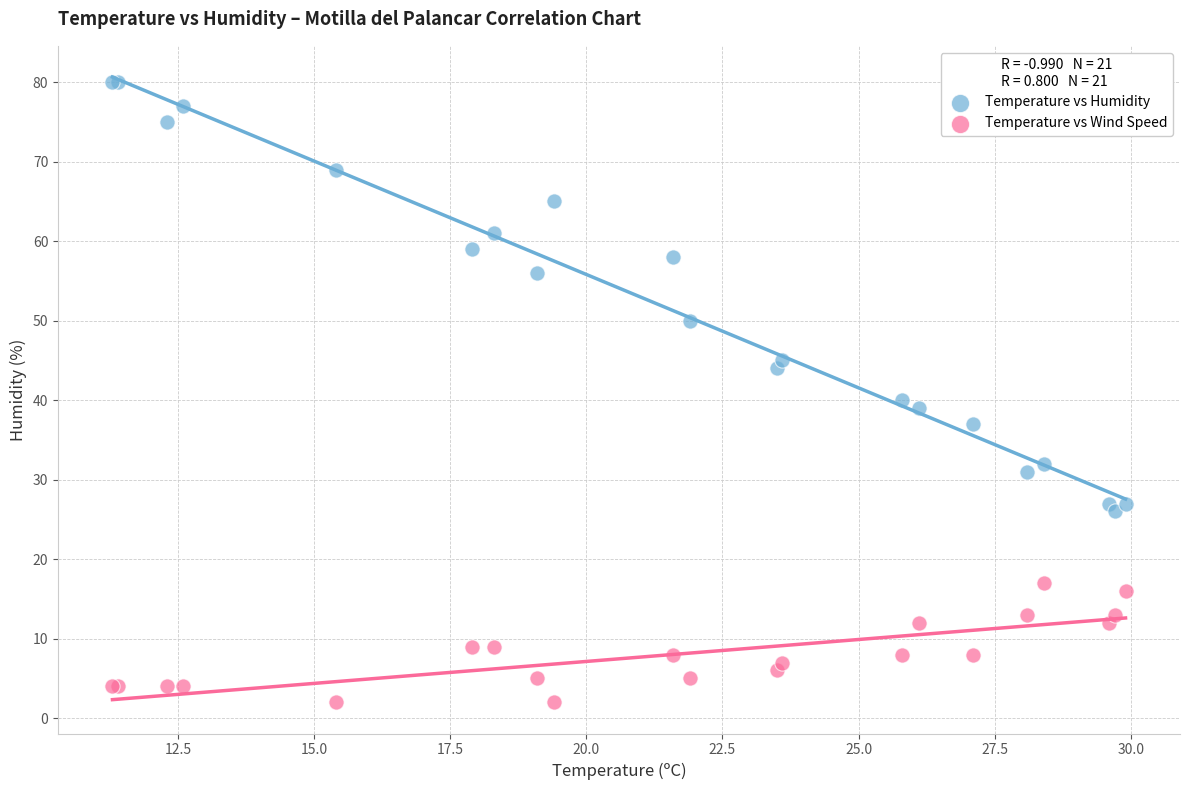

Which series has the widest spread of Y values?

Temperature vs Humidity